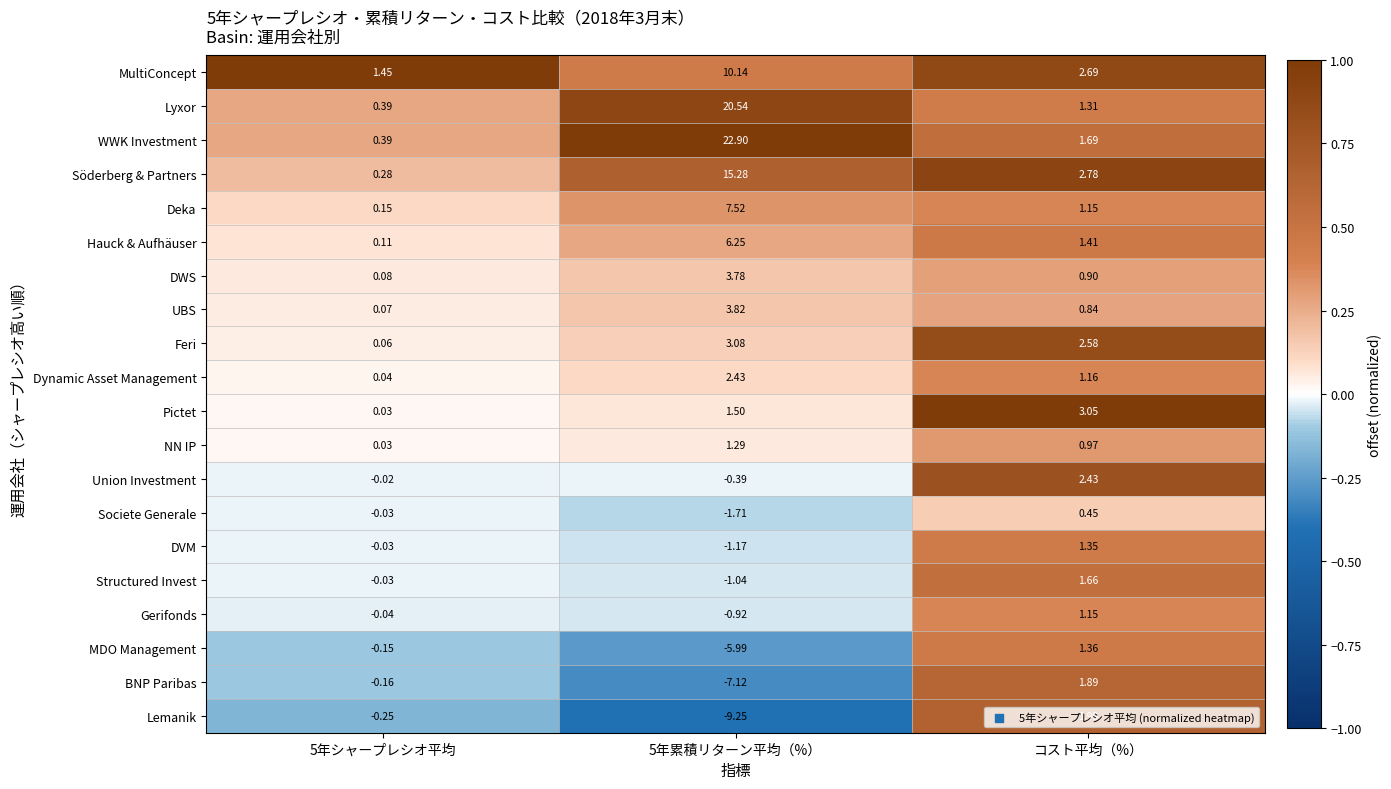

How many negative values does the Lemanik series have?

2